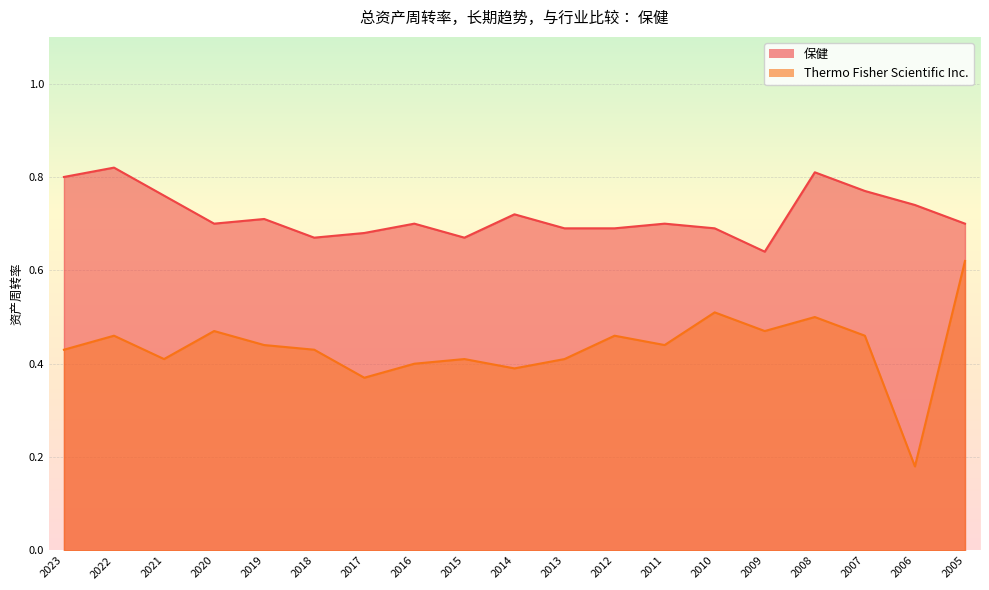

At how many categories does at least one series exceed 0?

19